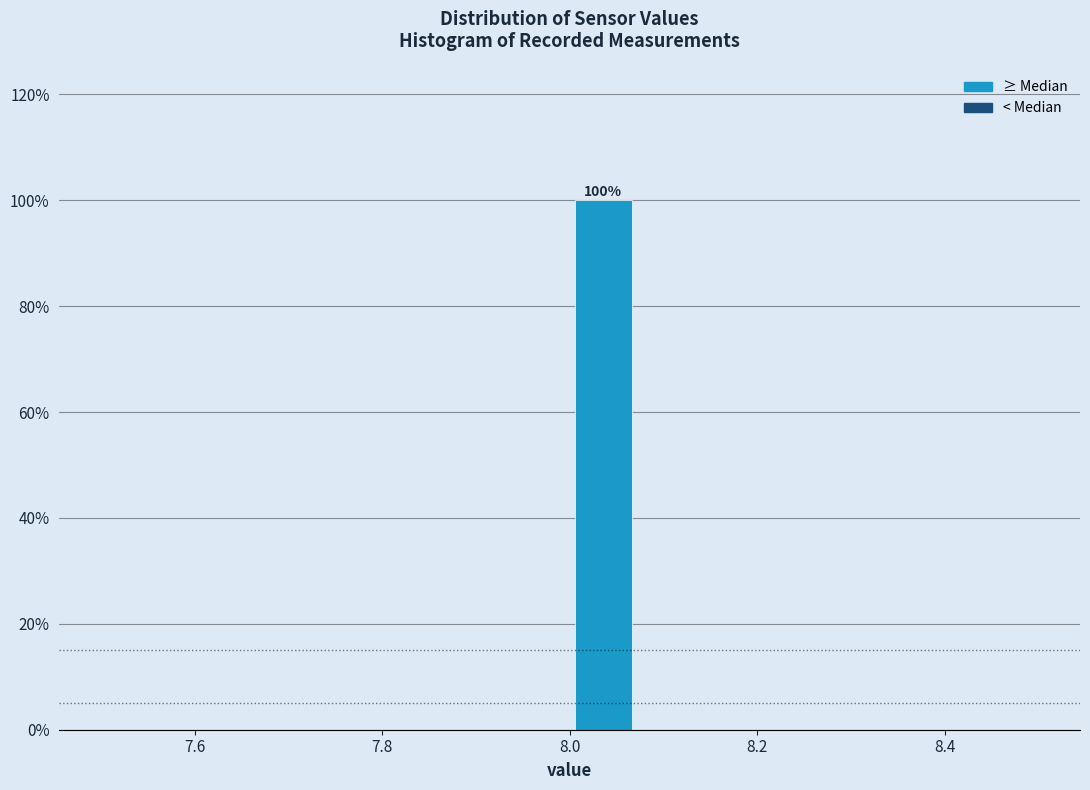

Around what value on the x-axis is the tallest bar? Give the approximate position of its centre, as read against the axis.

8.04